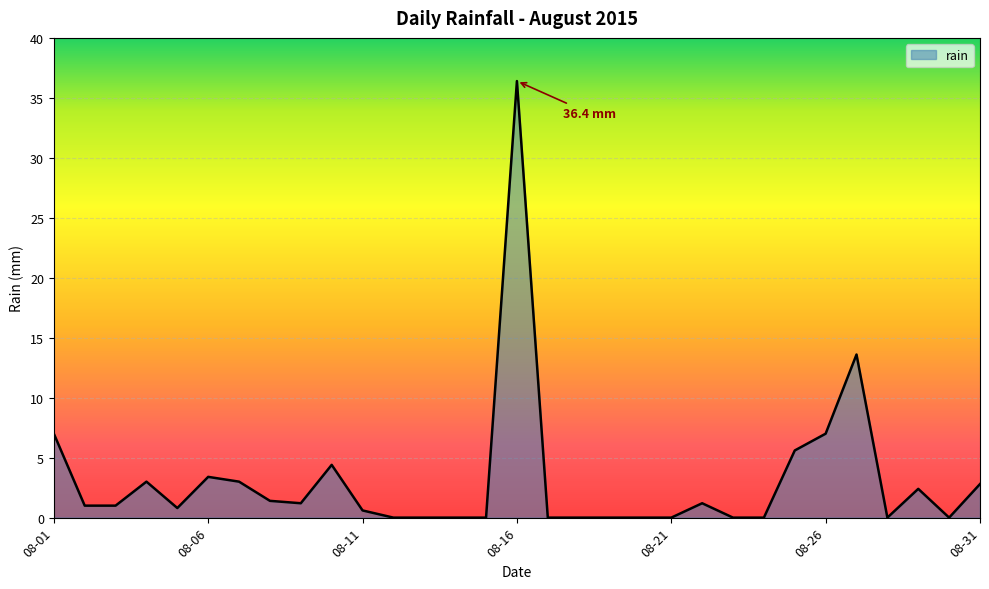

How many values are below 1?

15